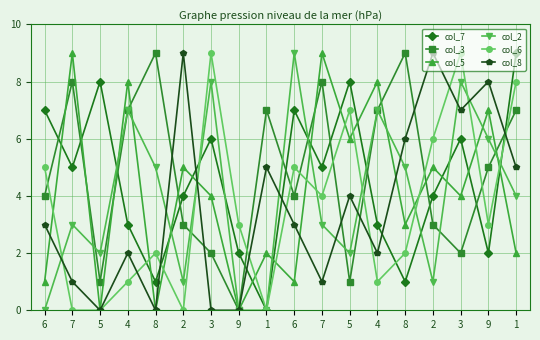

Is this an area chart (filled region under the line)?

No